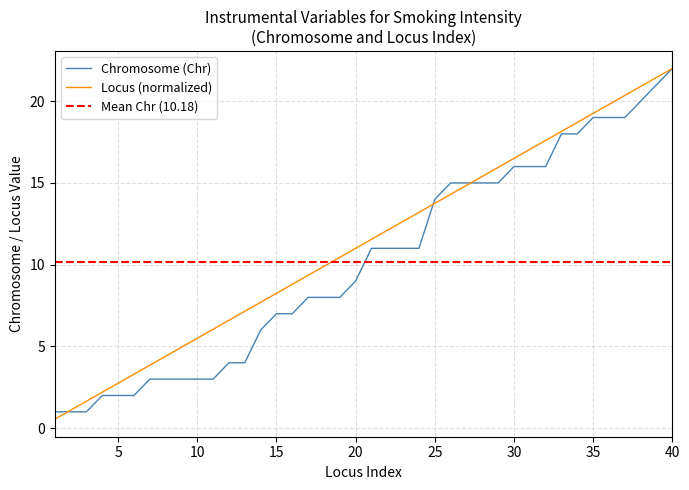

Which category has the lowest value in the Locus series?

1